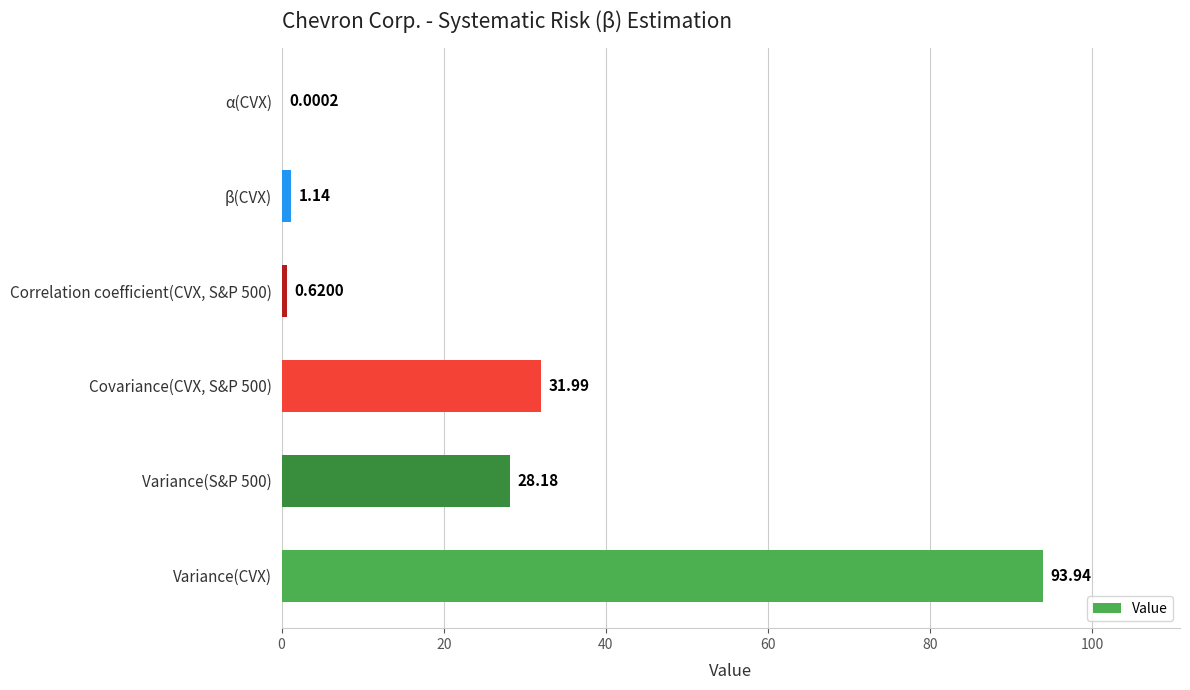

What is the sum of the values at Covariance(CVX, S&P 500) and Correlation coefficient(CVX, S&P 500)?

32.6